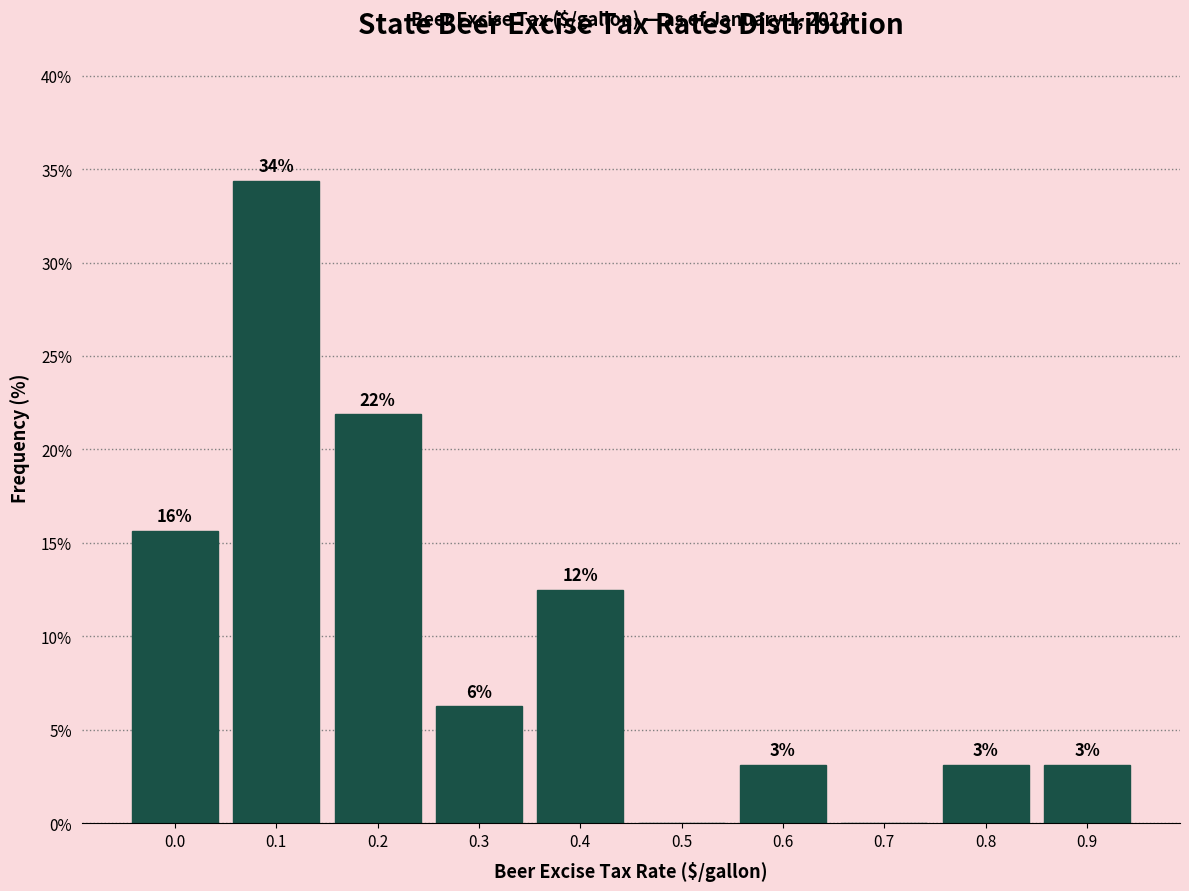

Are the bars horizontal?

No